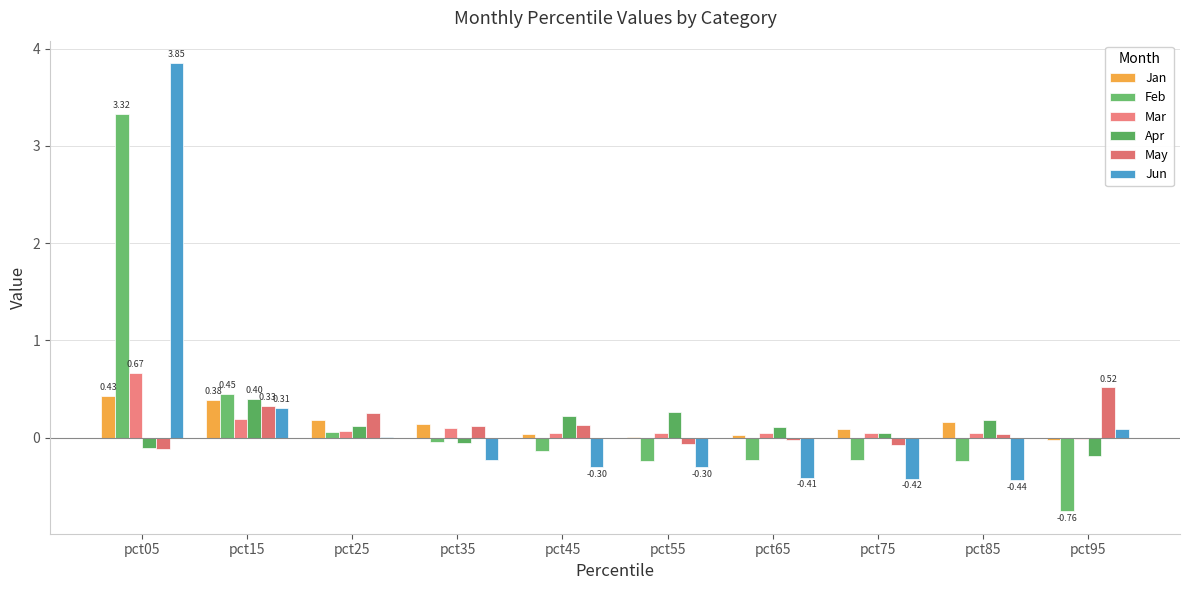

At pct95, list the series in order from largest to smallest.

May, Jun, Mar, Jan, Apr, Feb